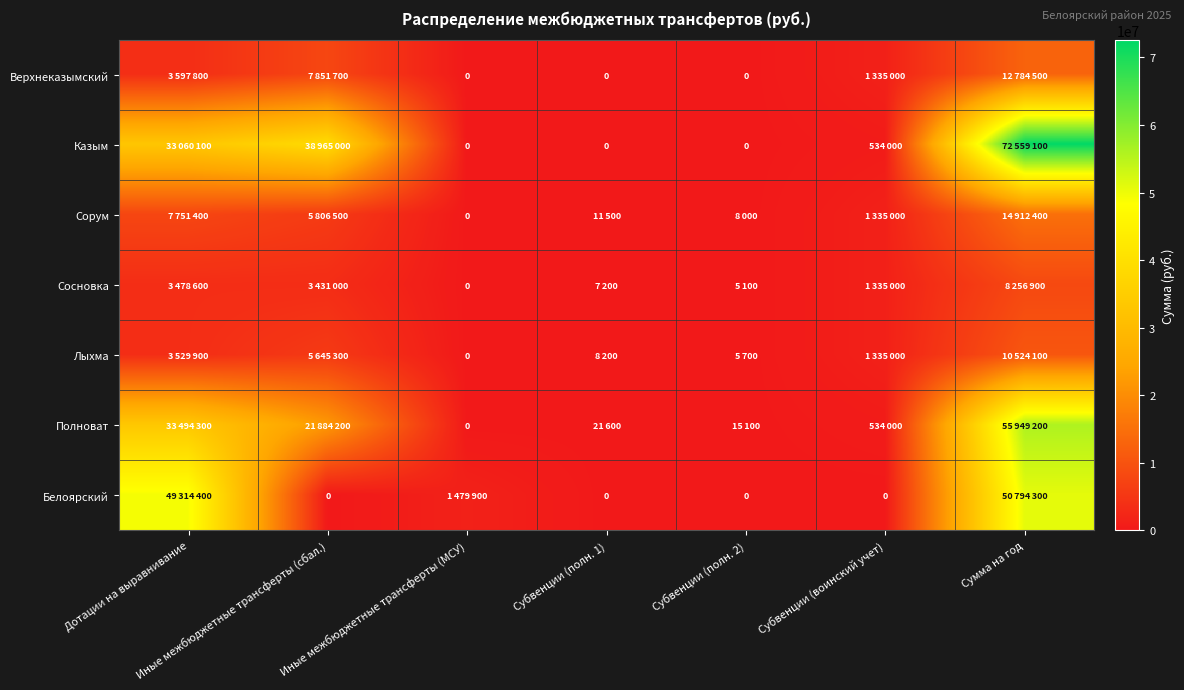

What is the approximate value of Казым at Иные межбюджетные трансферты (сбал.), to the nearest 10?

38965000